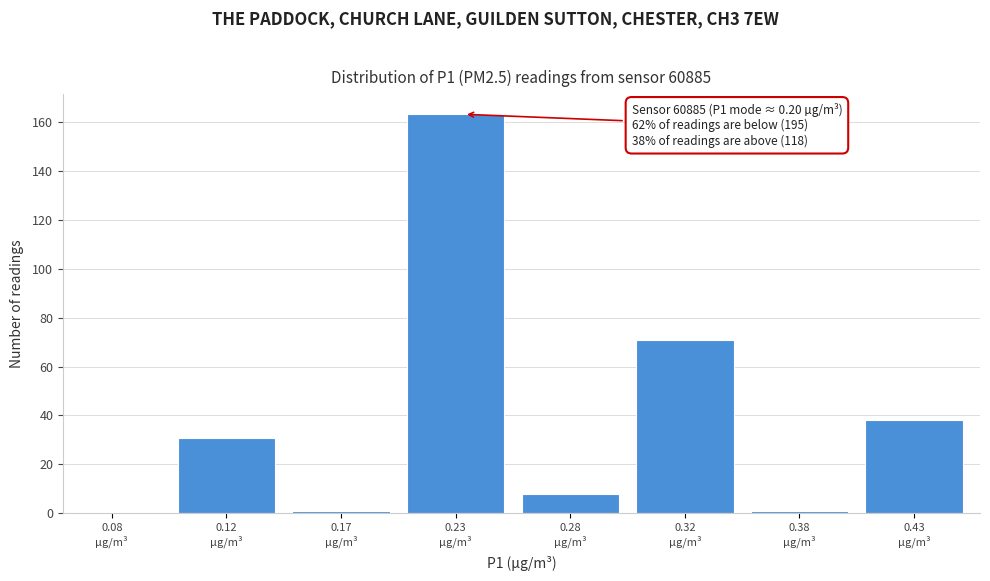

What is the greatest value displayed?

163